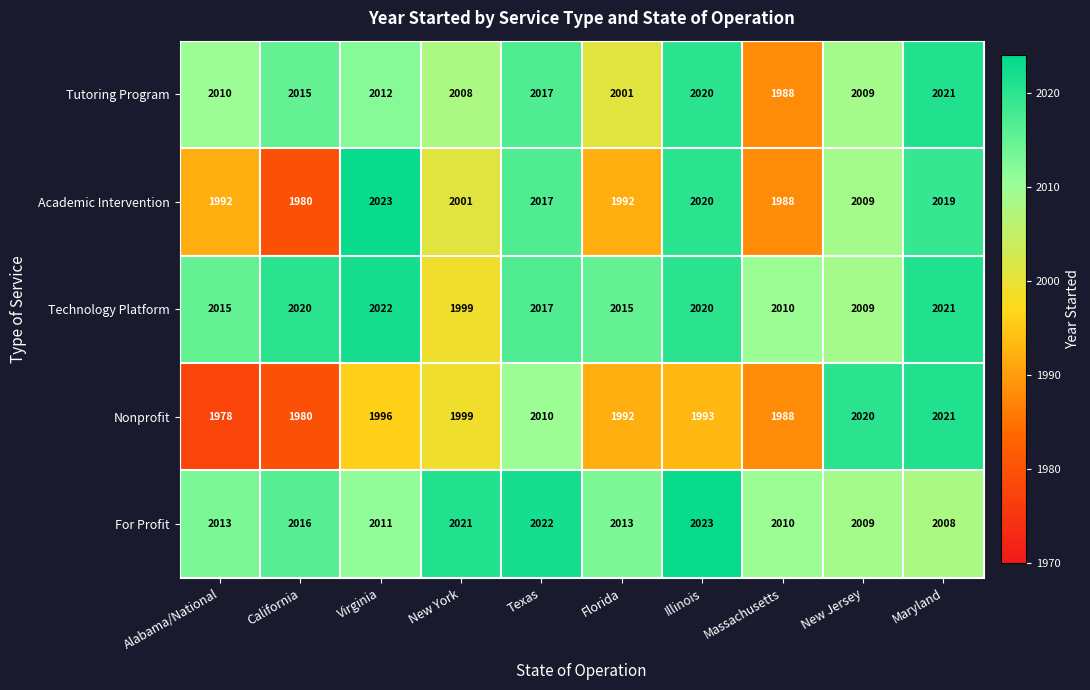

At how many categories does at least one series exceed 2004?

10